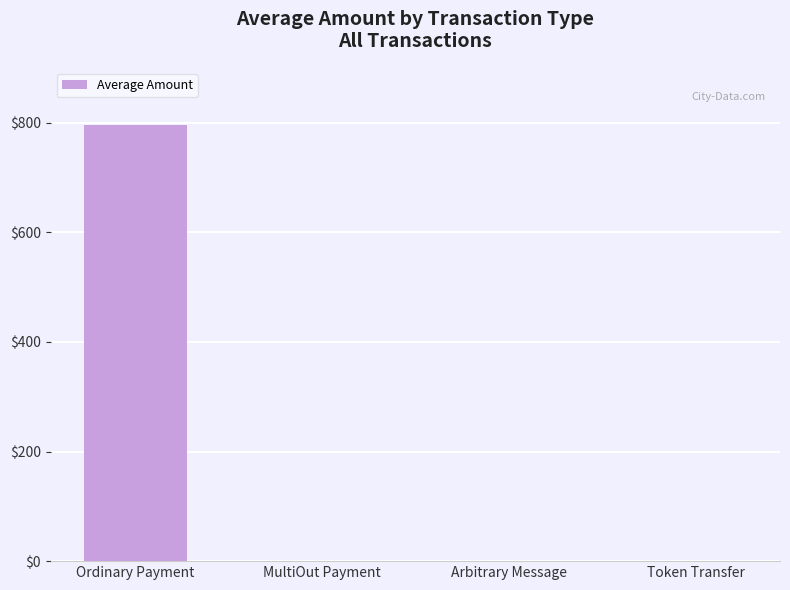

What is the sum of the values at Ordinary Payment and Arbitrary Message?

796.6